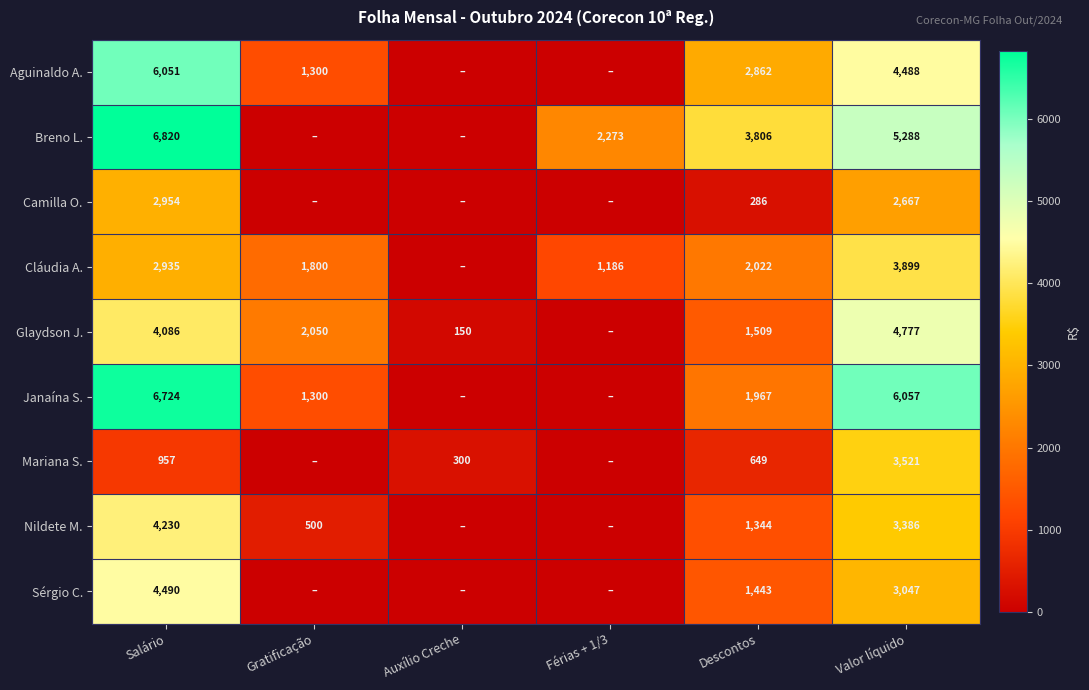

Which has a higher value, Valor líquido or Descontos?

Valor líquido